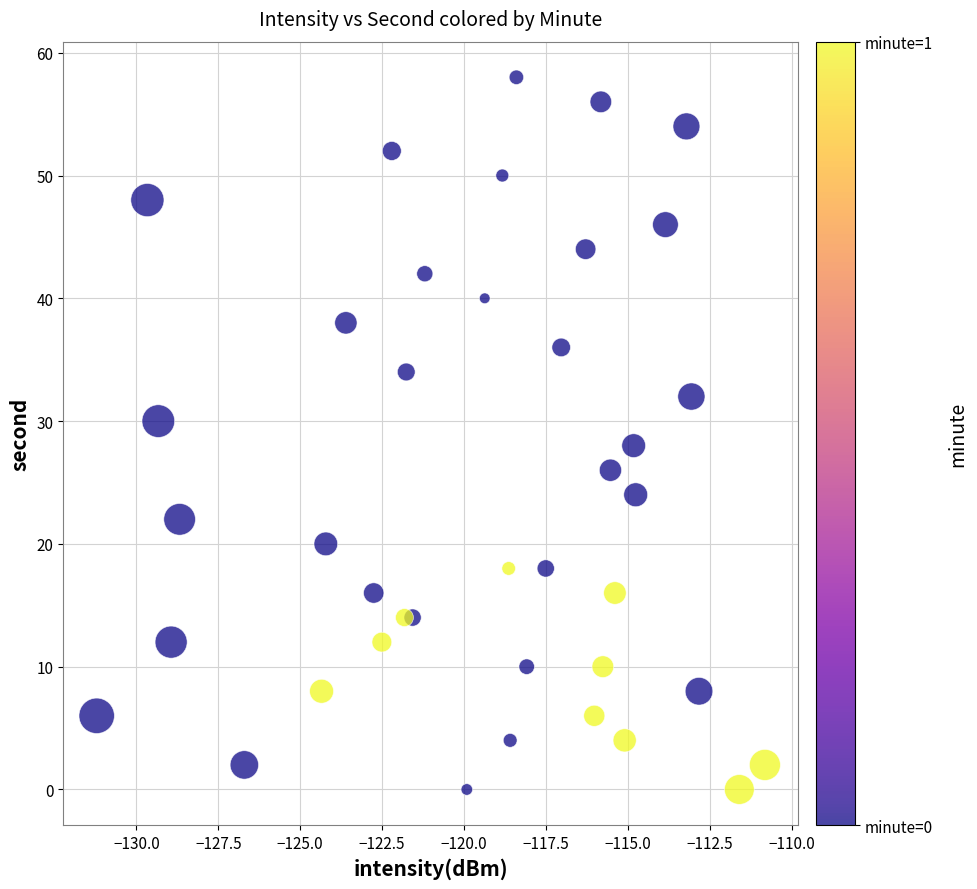

What is the range of Y values (max minus min)?

58